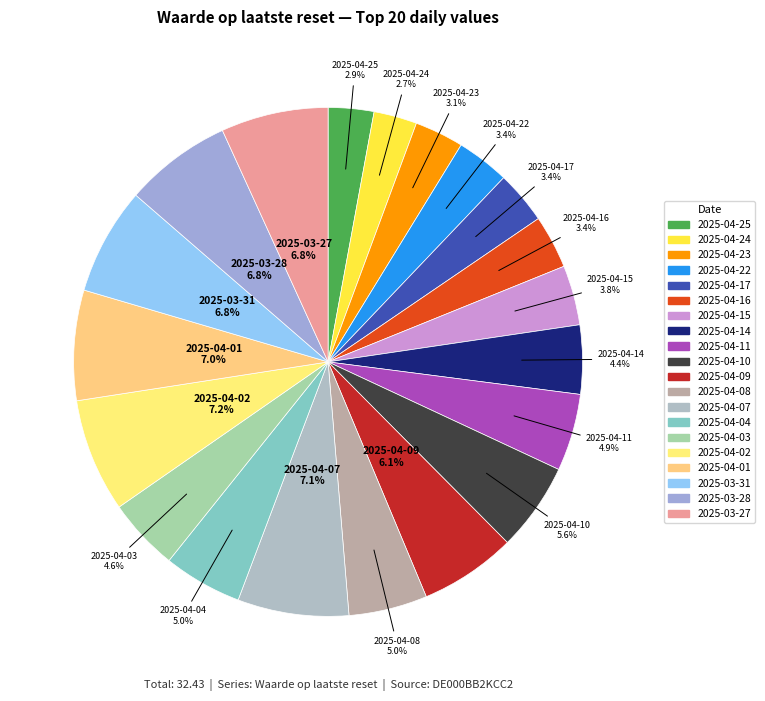

What percentage is NOT represented by 2025-04-10?

94.4%